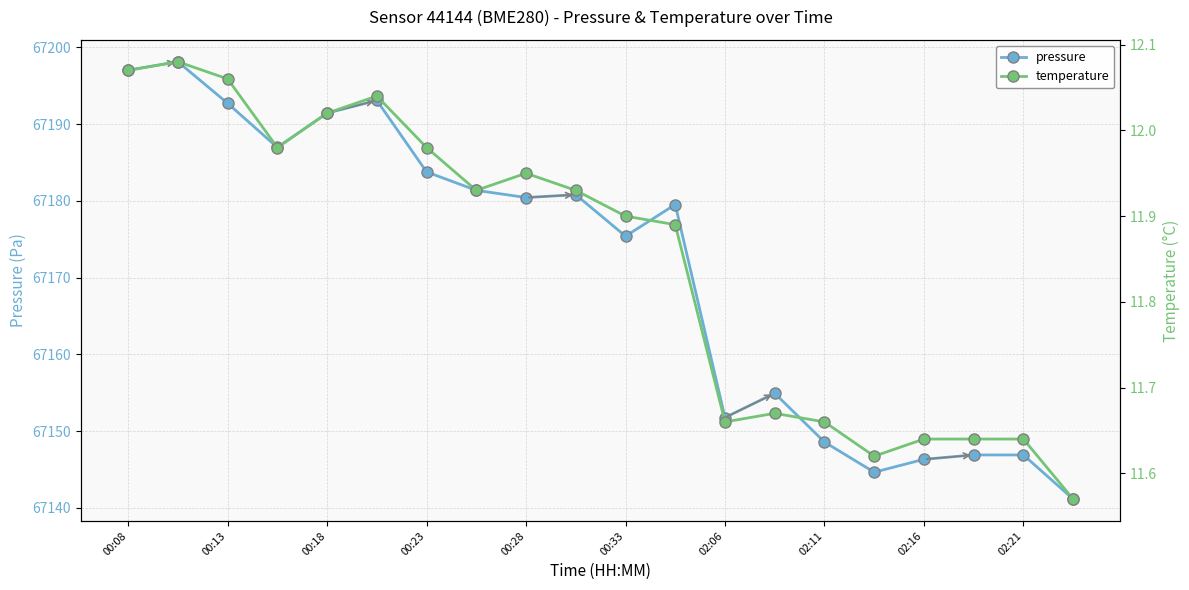

True or false: pressure has more than 1 points higher than both neighbors.

True